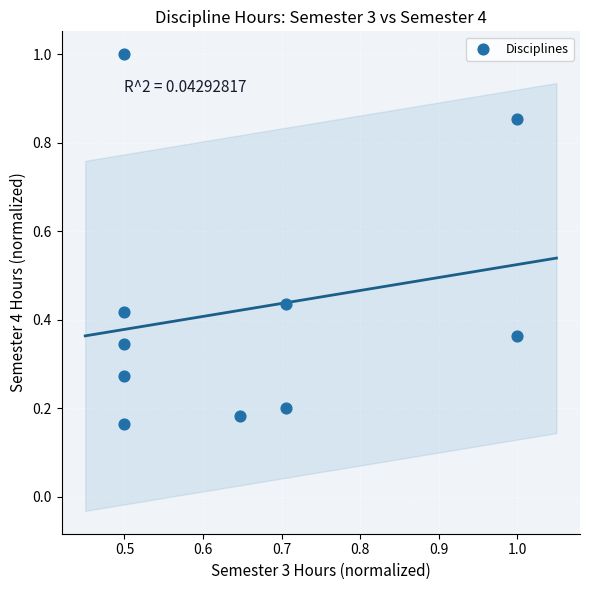

What is the average X value?

0.7